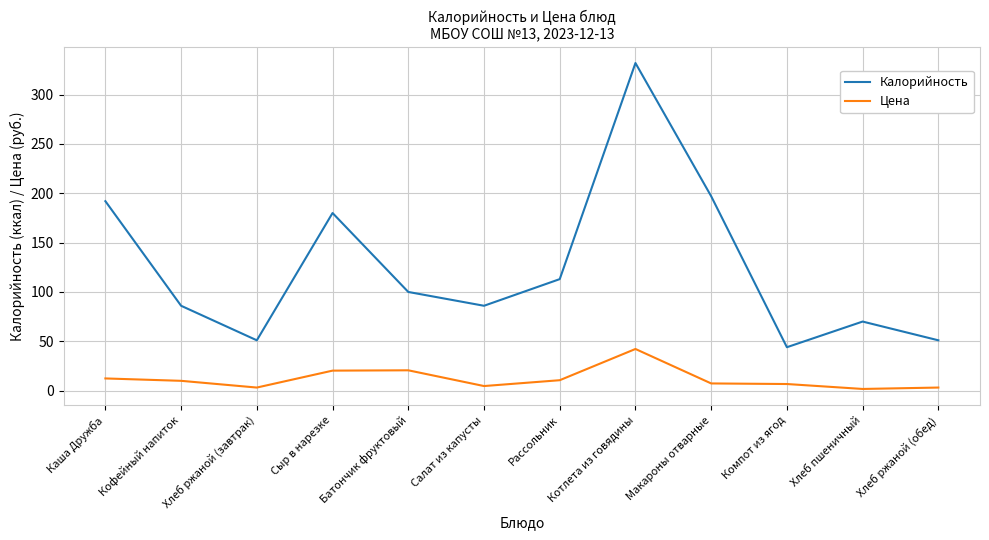

True or false: Калорийность and Цена intersect in this chart.

False